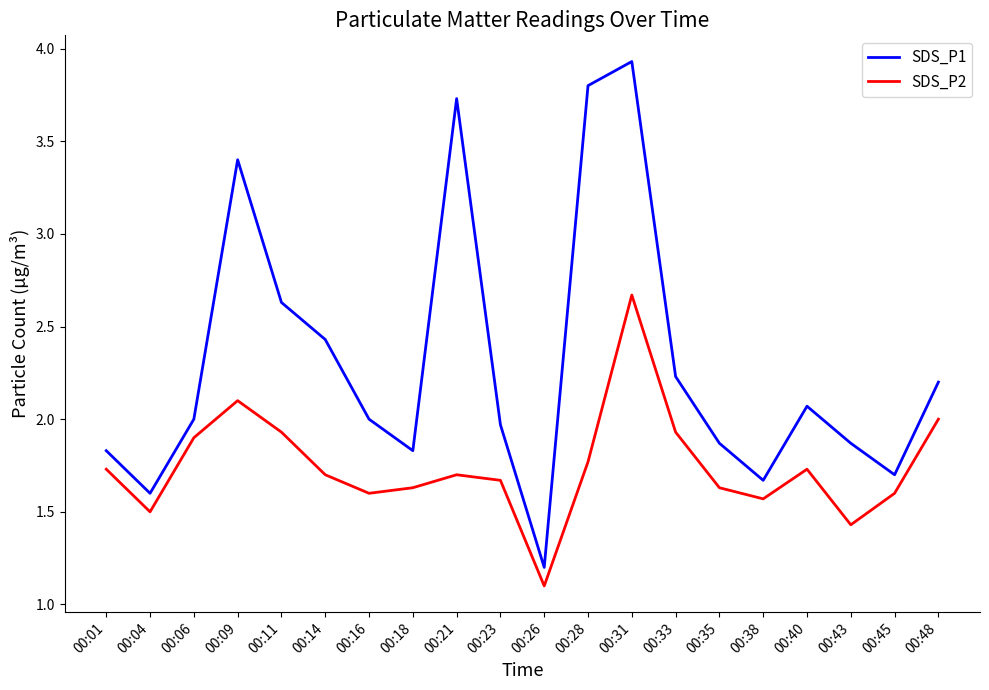

What value does the SDS_P2 series have at 00:06?

1.9